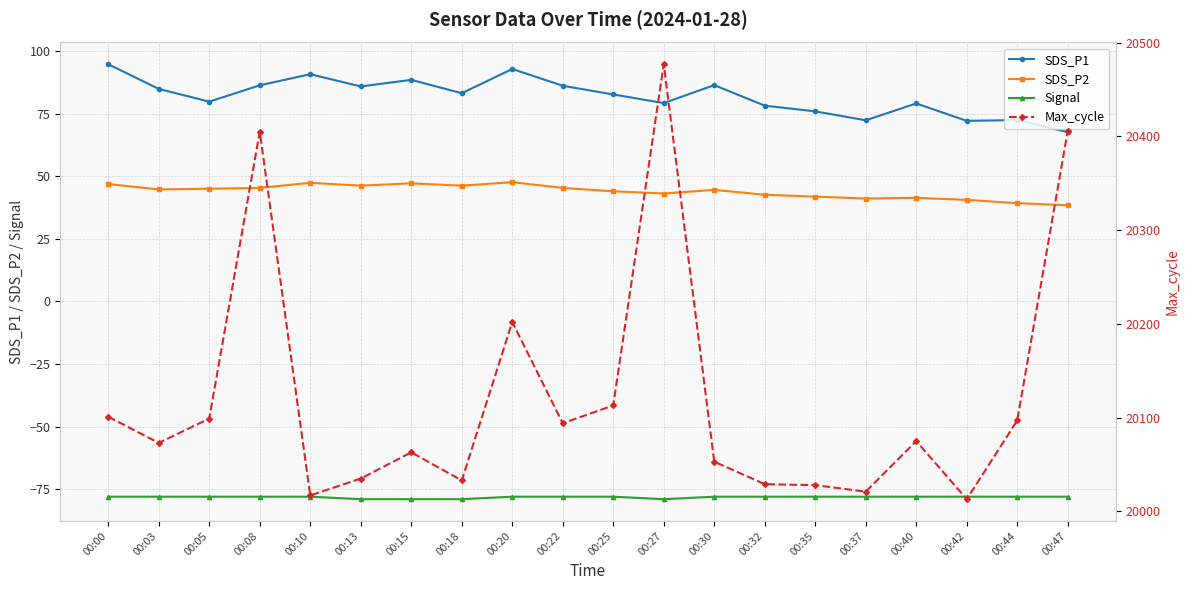

Reading right to left, transcribe all the data shown in this chart.

SDS_P1: 67.7	72.5	72.2	79.1	72.4	76.0	78.2	86.5	79.3	82.7	86.2	92.9	83.2	88.6	85.9	90.8	86.4	79.8	85.0	94.8
SDS_P2: 38.5	39.3	40.6	41.4	41.1	41.9	42.6	44.6	43.1	44.0	45.4	47.7	46.3	47.2	46.3	47.4	45.4	45.0	44.8	46.9
Signal: -78.0	-78.0	-78.0	-78.0	-78.0	-78.0	-78.0	-78.0	-79.0	-78.0	-78.0	-78.0	-79.0	-79.0	-79.0	-78.0	-78.0	-78.0	-78.0	-78.0
Max_cycle: 20406.0	20097.0	20013.0	20075.0	20021.0	20028.0	20029.0	20053.0	20477.0	20113.0	20094.0	20202.0	20033.0	20063.0	20035.0	20017.0	20405.0	20099.0	20073.0	20101.0